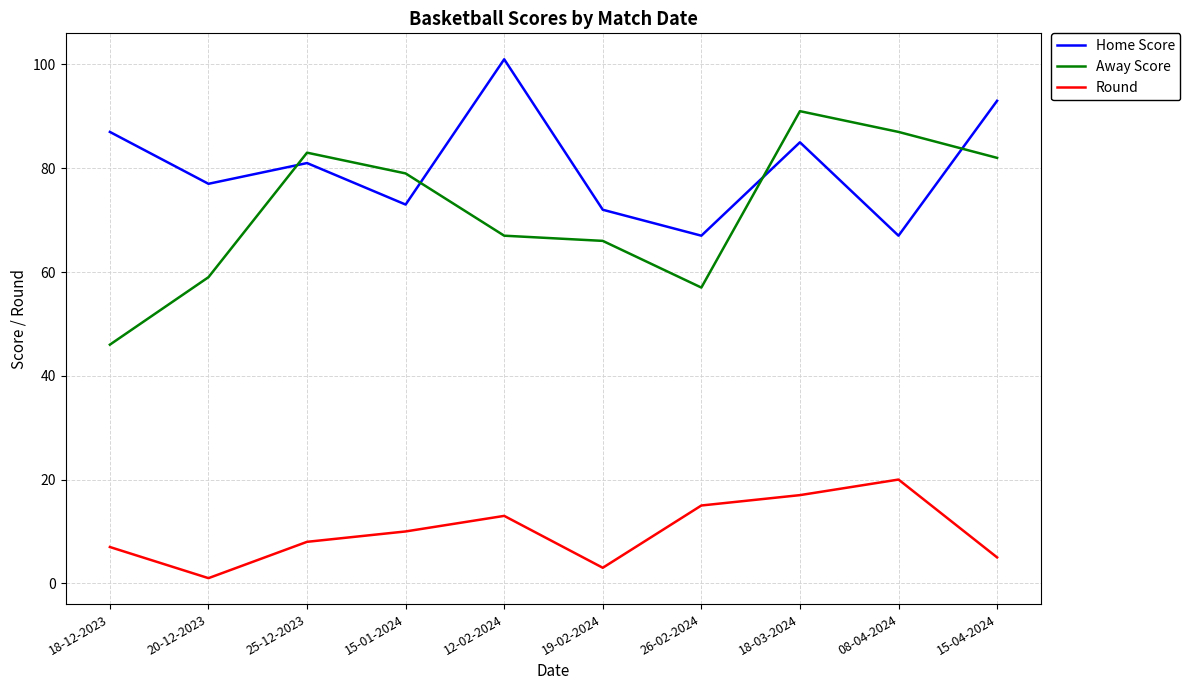

Between 26-02-2024 and 15-04-2024, which series saw the biggest shift?

Home Score